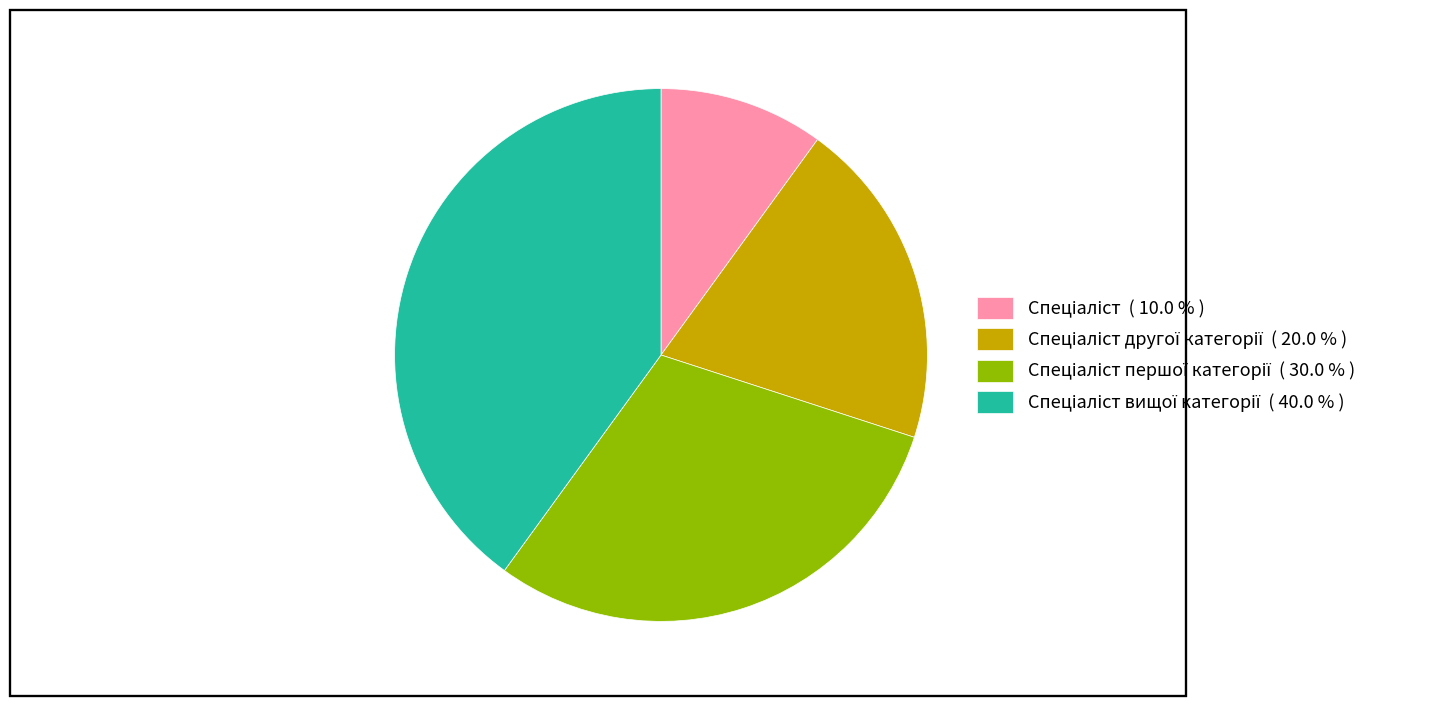

Is there any slice that represents more than half of the pie?

No